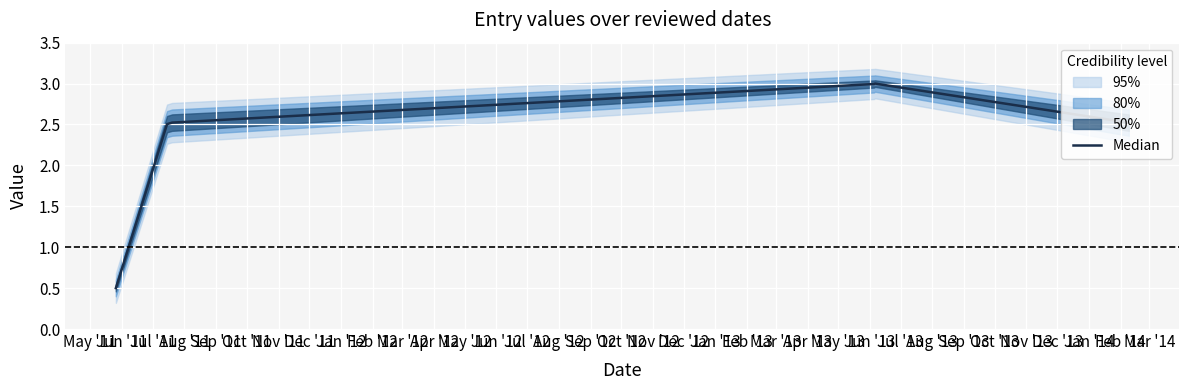

What is the greatest value displayed?

3.0